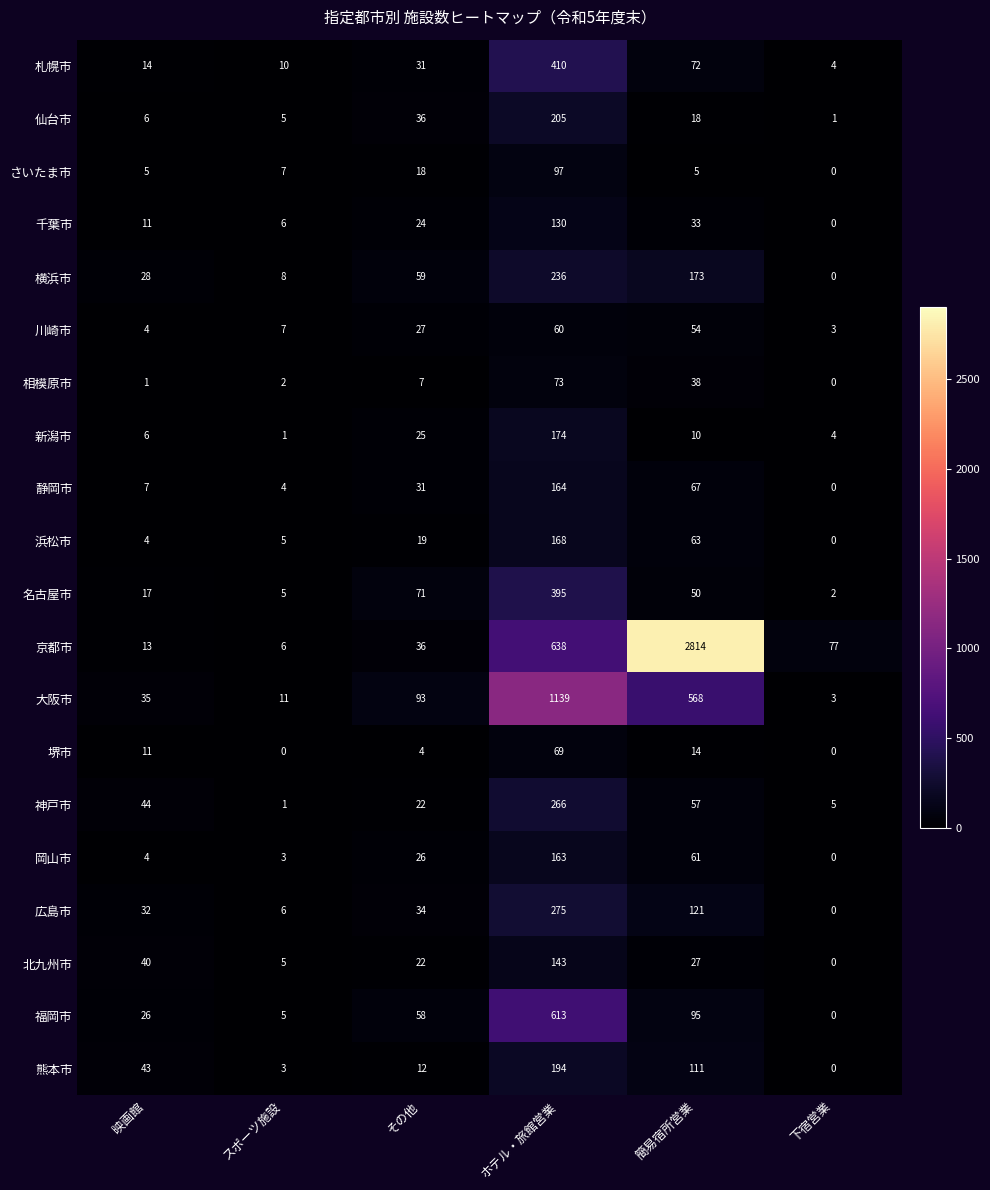

What is the difference between the maximum and second lowest values in the 横浜市 series?

228